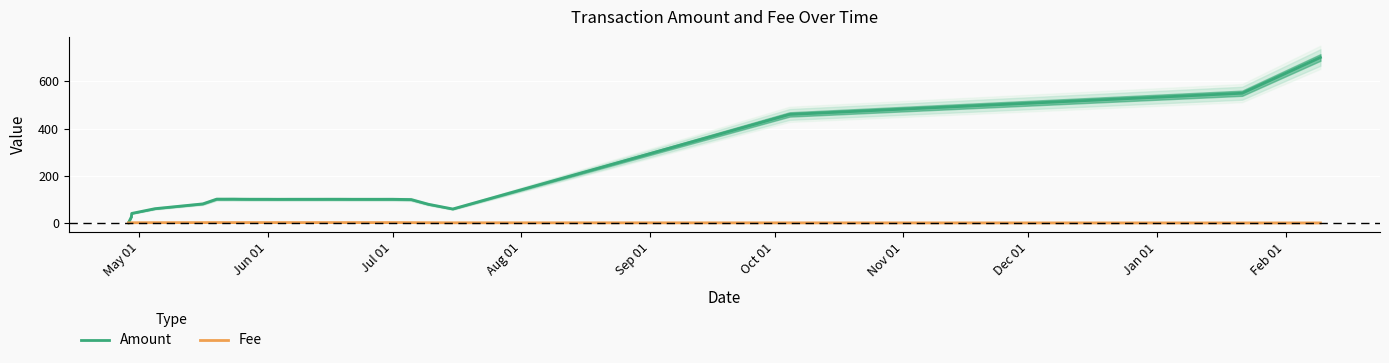

The Amount series shows 67.0 at 12. True or false?

False